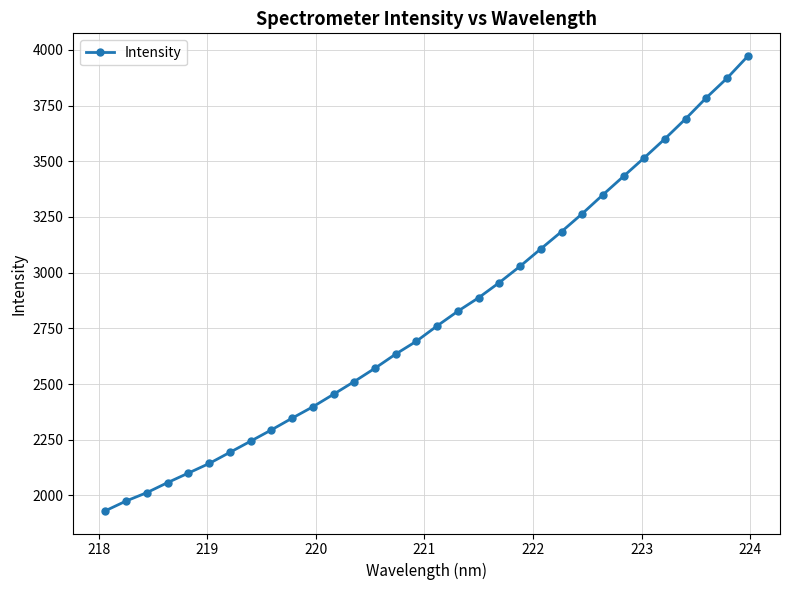

What is the average value?

2806.3